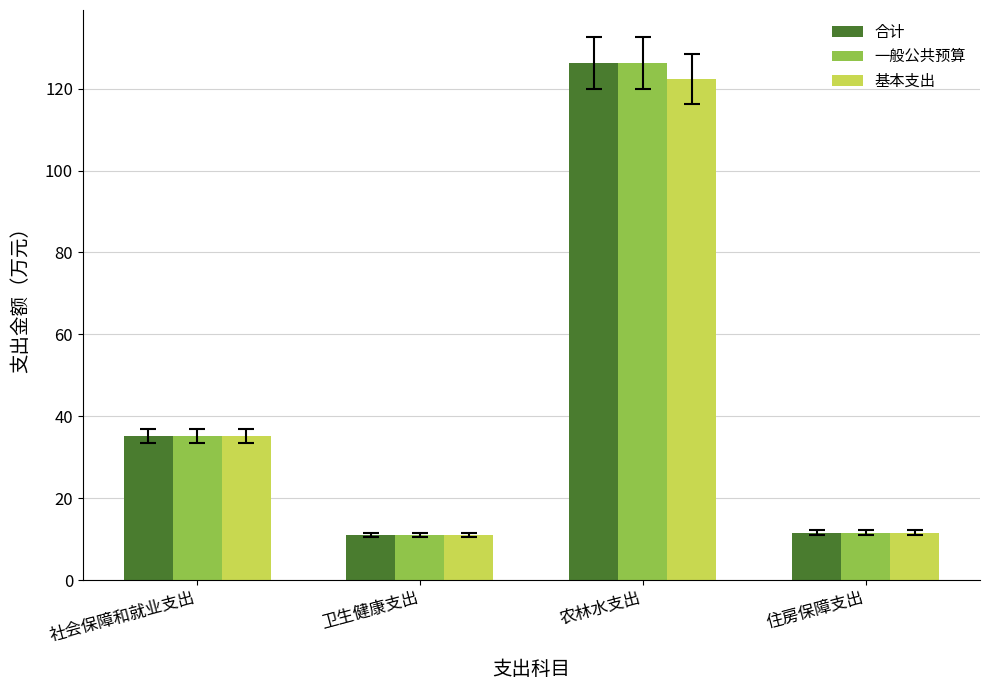

At which label does 一般公共预算 first exceed 35?

社会保障和就业支出